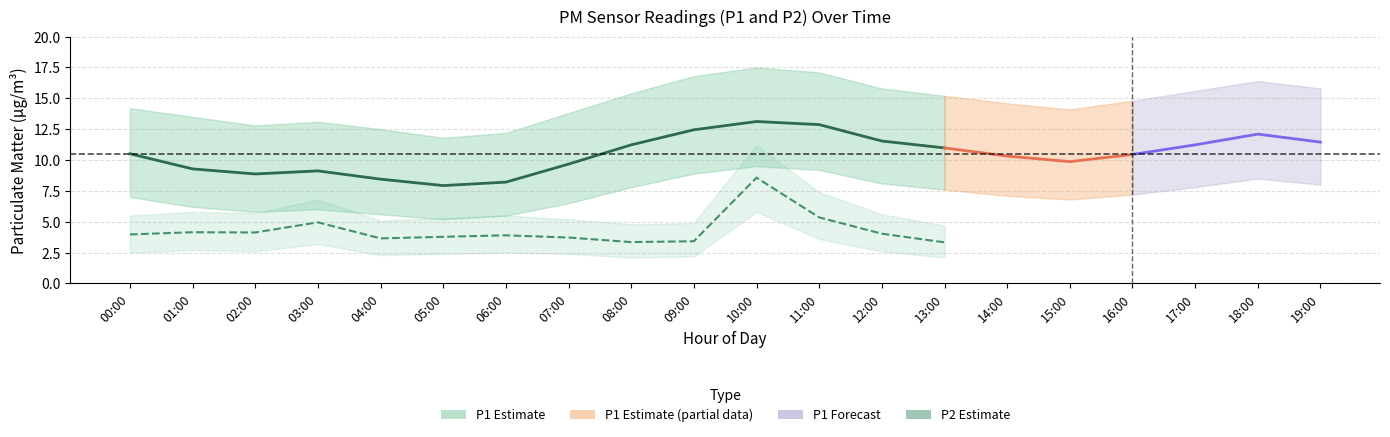

The value of P2_lower at 09:00 is 2.2. True or false?

True